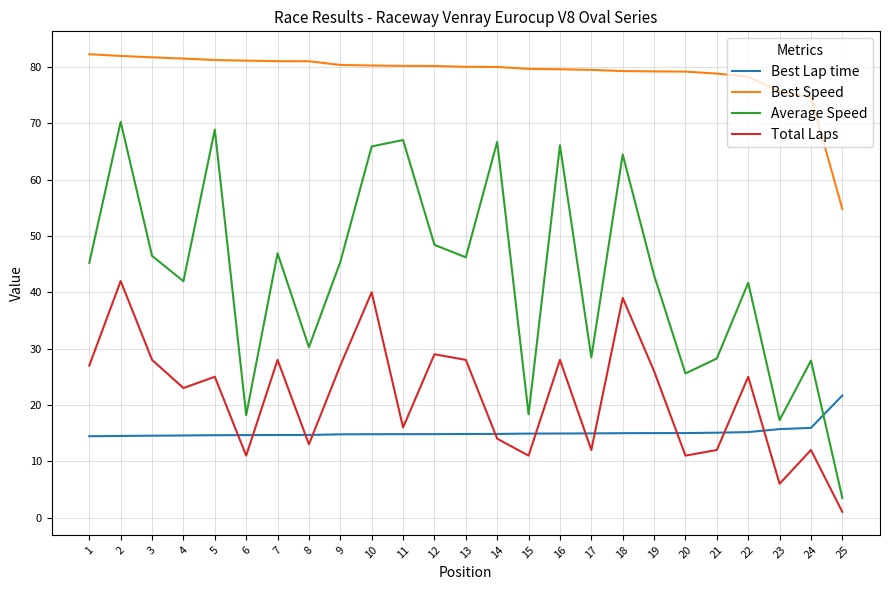

Where does the Average Speed series first go above 45?

1